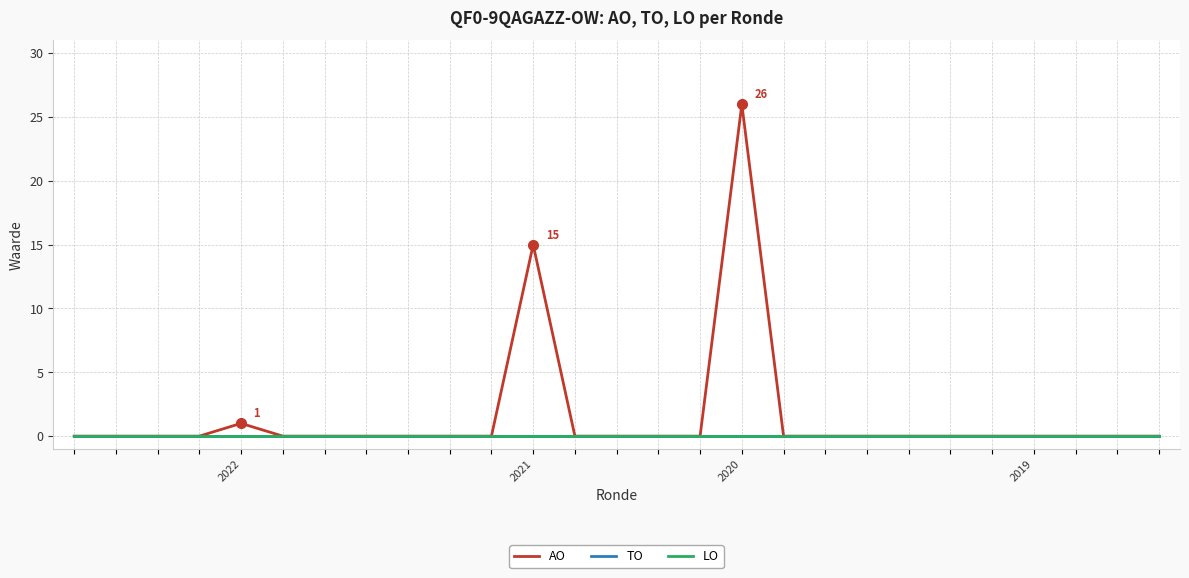

Does the chart display data point markers on the line(s)?

No